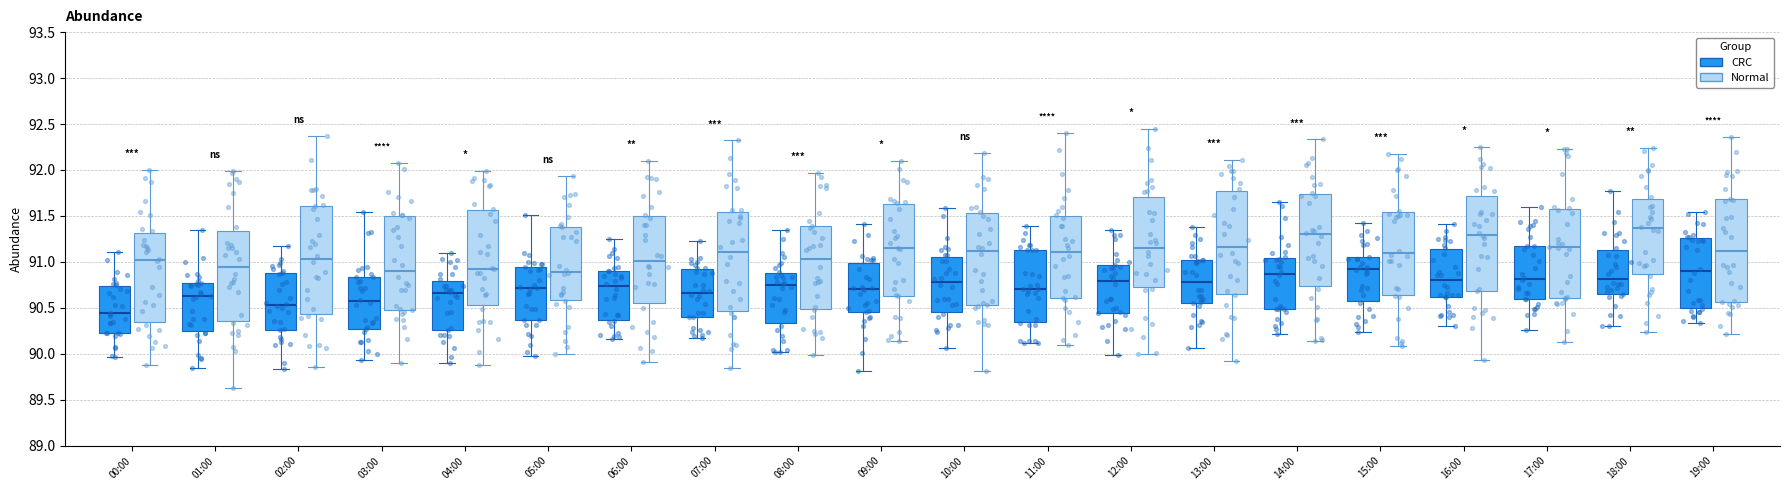

Reading left to right, transcribe this box plot: for each box, give where its median line is, the range the box spans, and where its two whiskers end, as read against the y-axis. The values are not printed on the chart, so give them approximately, as read against the axis.

00:00 (CRC): median 90.45, box 90.25 to 90.75, whiskers 89.95 to 91.10
00:00 (Normal): median 91.00, box 90.35 to 91.30, whiskers 89.90 to 92.00
01:00 (CRC): median 90.65, box 90.25 to 90.75, whiskers 89.85 to 91.35
01:00 (Normal): median 90.95, box 90.35 to 91.35, whiskers 89.65 to 92.00
02:00 (CRC): median 90.55, box 90.25 to 90.85, whiskers 89.85 to 91.15
02:00 (Normal): median 91.05, box 90.45 to 91.60, whiskers 89.85 to 92.35
03:00 (CRC): median 90.55, box 90.25 to 90.85, whiskers 89.95 to 91.55
03:00 (Normal): median 90.90, box 90.50 to 91.50, whiskers 89.90 to 92.10
04:00 (CRC): median 90.65, box 90.25 to 90.80, whiskers 89.90 to 91.10
04:00 (Normal): median 90.95, box 90.55 to 91.55, whiskers 89.85 to 92.00
05:00 (CRC): median 90.70, box 90.35 to 90.95, whiskers 90.00 to 91.50
05:00 (Normal): median 90.90, box 90.60 to 91.40, whiskers 90.00 to 91.95
06:00 (CRC): median 90.75, box 90.35 to 90.90, whiskers 90.15 to 91.25
06:00 (Normal): median 91.00, box 90.55 to 91.50, whiskers 89.90 to 92.10
07:00 (CRC): median 90.65, box 90.40 to 90.90, whiskers 90.20 to 91.25
07:00 (Normal): median 91.10, box 90.45 to 91.55, whiskers 89.85 to 92.30
08:00 (CRC): median 90.75, box 90.35 to 90.90, whiskers 90.00 to 91.35
08:00 (Normal): median 91.05, box 90.50 to 91.40, whiskers 90.00 to 91.95
09:00 (CRC): median 90.70, box 90.45 to 91.00, whiskers 89.80 to 91.40
09:00 (Normal): median 91.15, box 90.65 to 91.65, whiskers 90.15 to 92.10
10:00 (CRC): median 90.80, box 90.45 to 91.05, whiskers 90.05 to 91.60
10:00 (Normal): median 91.10, box 90.55 to 91.55, whiskers 89.80 to 92.20
11:00 (CRC): median 90.70, box 90.35 to 91.15, whiskers 90.10 to 91.40
11:00 (Normal): median 91.10, box 90.60 to 91.50, whiskers 90.10 to 92.40
12:00 (CRC): median 90.80, box 90.45 to 90.95, whiskers 90.00 to 91.35
12:00 (Normal): median 91.15, box 90.75 to 91.70, whiskers 90.00 to 92.45
13:00 (CRC): median 90.80, box 90.55 to 91.00, whiskers 90.05 to 91.35
13:00 (Normal): median 91.15, box 90.65 to 91.75, whiskers 89.95 to 92.10
14:00 (CRC): median 90.85, box 90.50 to 91.05, whiskers 90.20 to 91.65
14:00 (Normal): median 91.30, box 90.75 to 91.75, whiskers 90.15 to 92.35
15:00 (CRC): median 90.90, box 90.55 to 91.05, whiskers 90.25 to 91.40
15:00 (Normal): median 91.10, box 90.65 to 91.55, whiskers 90.10 to 92.15
16:00 (CRC): median 90.80, box 90.60 to 91.15, whiskers 90.30 to 91.40
16:00 (Normal): median 91.30, box 90.70 to 91.70, whiskers 89.95 to 92.25
17:00 (CRC): median 90.80, box 90.60 to 91.20, whiskers 90.25 to 91.60
17:00 (Normal): median 91.15, box 90.60 to 91.60, whiskers 90.15 to 92.25
18:00 (CRC): median 90.80, box 90.65 to 91.15, whiskers 90.30 to 91.75
18:00 (Normal): median 91.35, box 90.85 to 91.70, whiskers 90.25 to 92.25
19:00 (CRC): median 90.90, box 90.50 to 91.25, whiskers 90.35 to 91.55
19:00 (Normal): median 91.10, box 90.55 to 91.70, whiskers 90.20 to 92.35